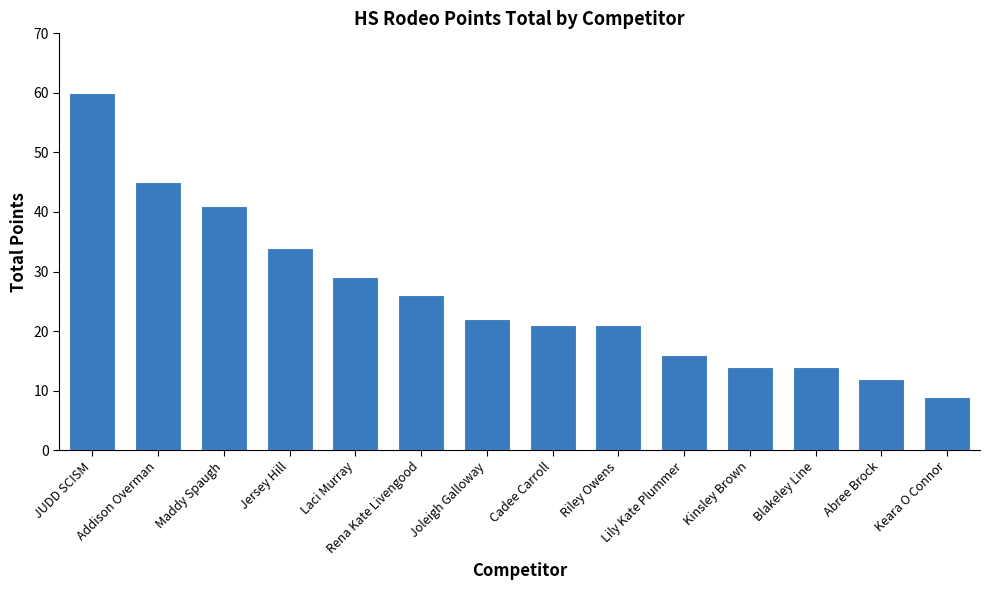

What is the greatest value displayed?

60